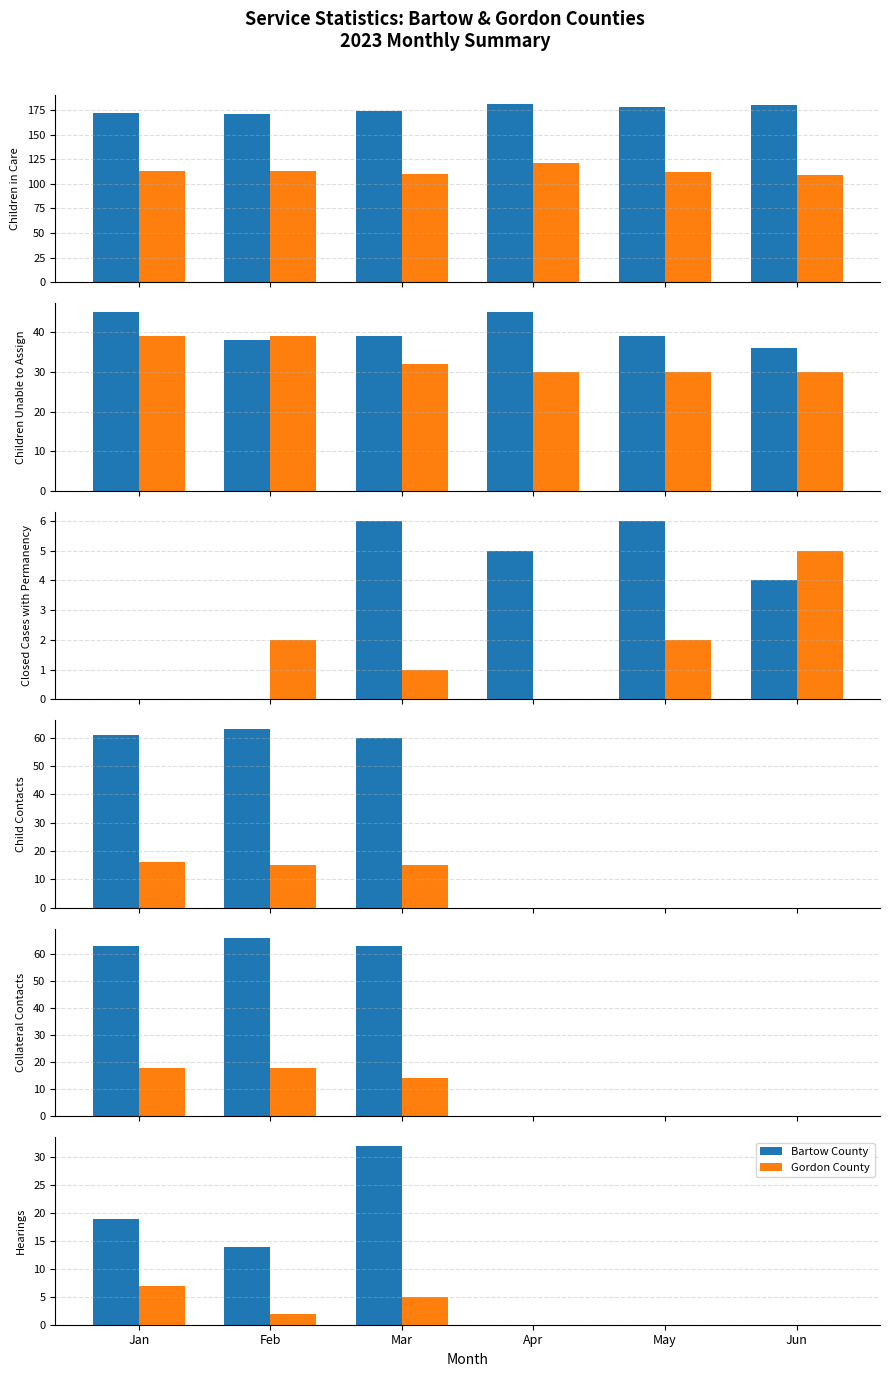

Count the number of data series in this chart.

2